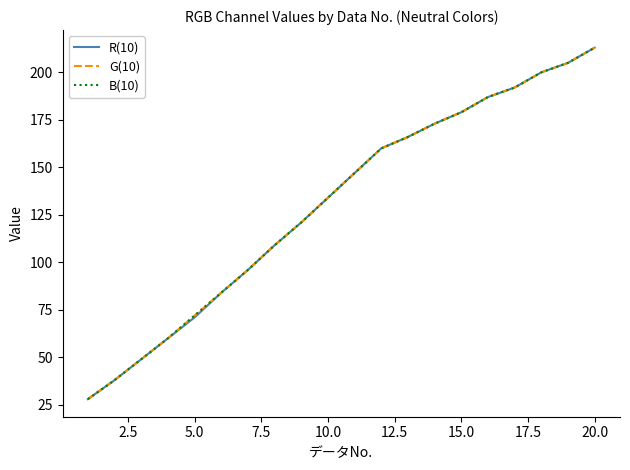

Does the chart display data point markers on the line(s)?

No